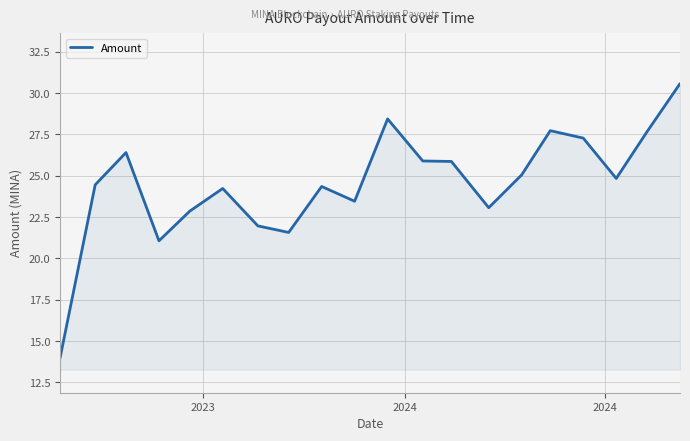

Reading right to left, transcribe all the data shown in this chart.

30.6	27.7	24.8	27.3	27.7	25.1	23.1	25.9	25.9	28.4	23.5	24.4	21.6	22.0	24.2	22.9	21.1	26.4	24.5	14.0